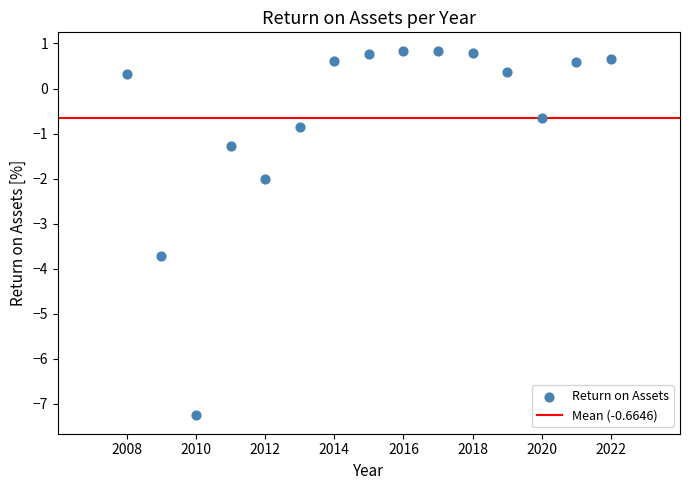

What Y value in the scatter plot is closest to -3?

-3.7